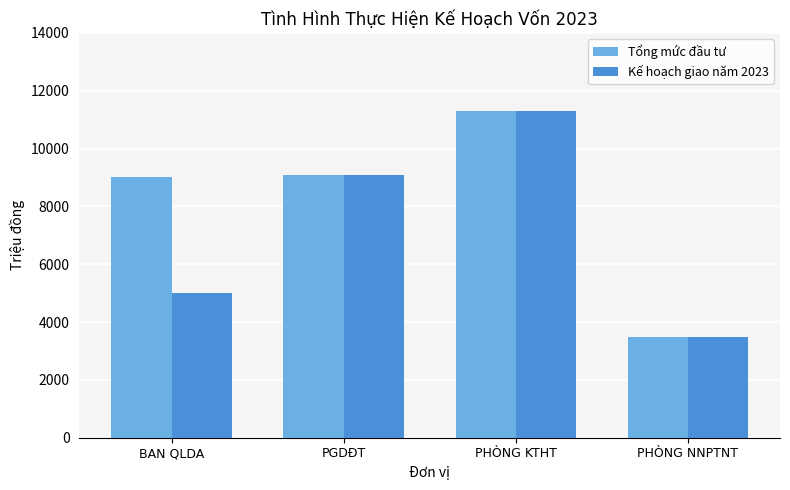

Rank the series by their average value, from highest to lowest.

Tổng mức đầu tư, Kế hoạch giao năm 2023